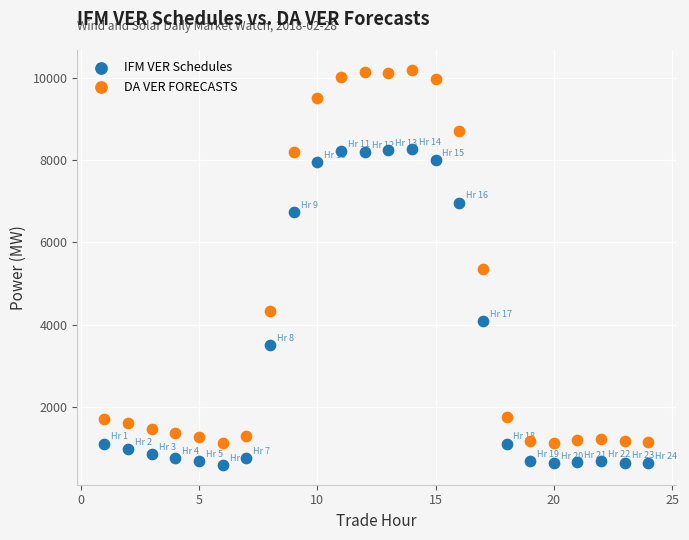

Which series contains the lowest Y value?

IFM VER Schedules